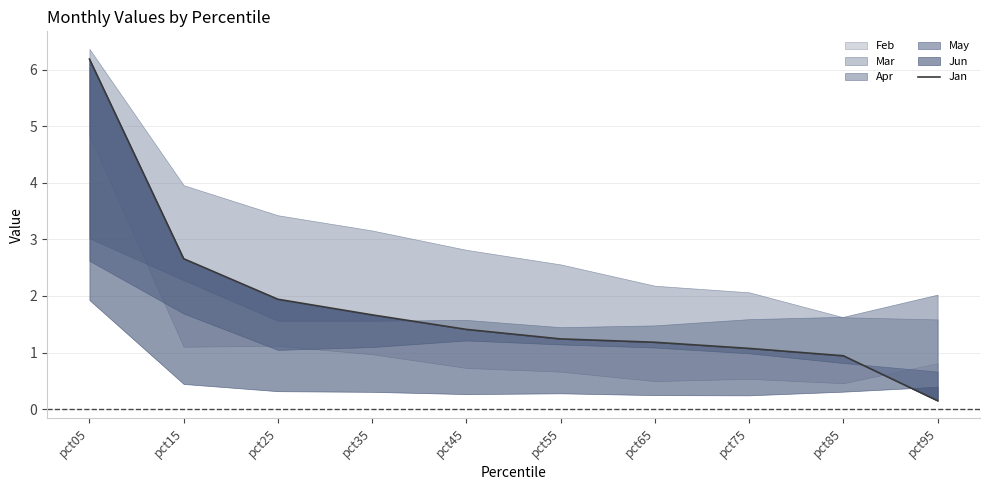

At which category does the chart reach its peak across all series?

pct05